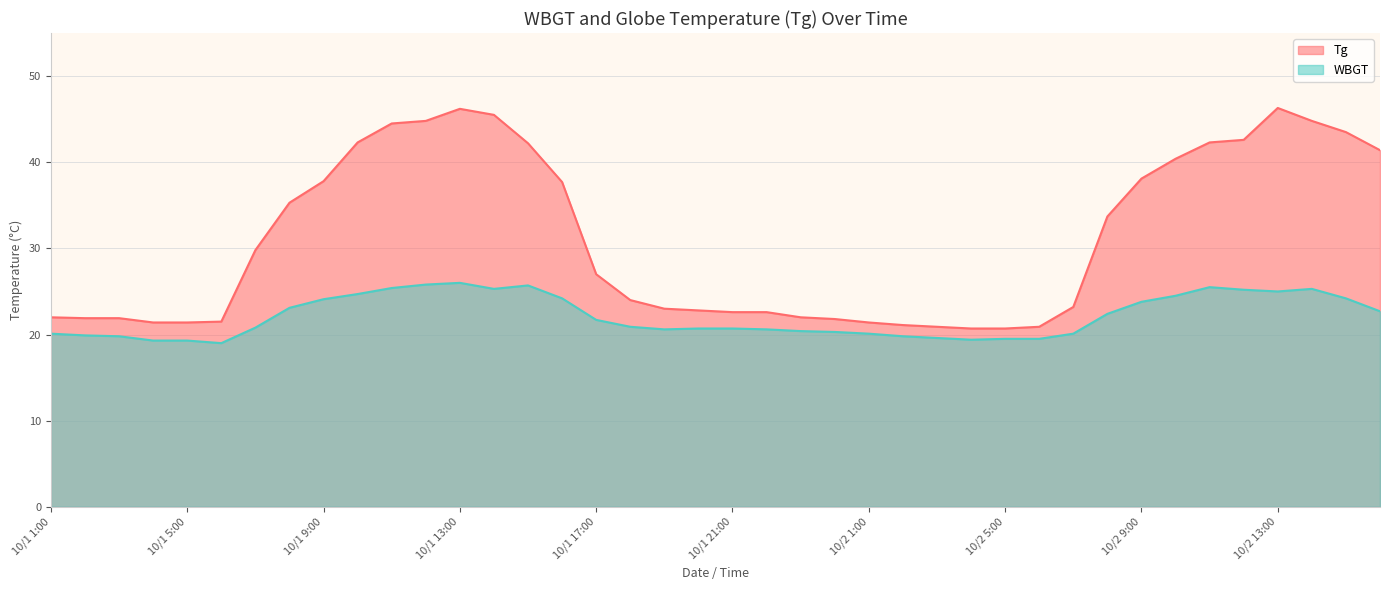

In WBGT, how many points are higher than both neighbors (excluding endpoints)?

4